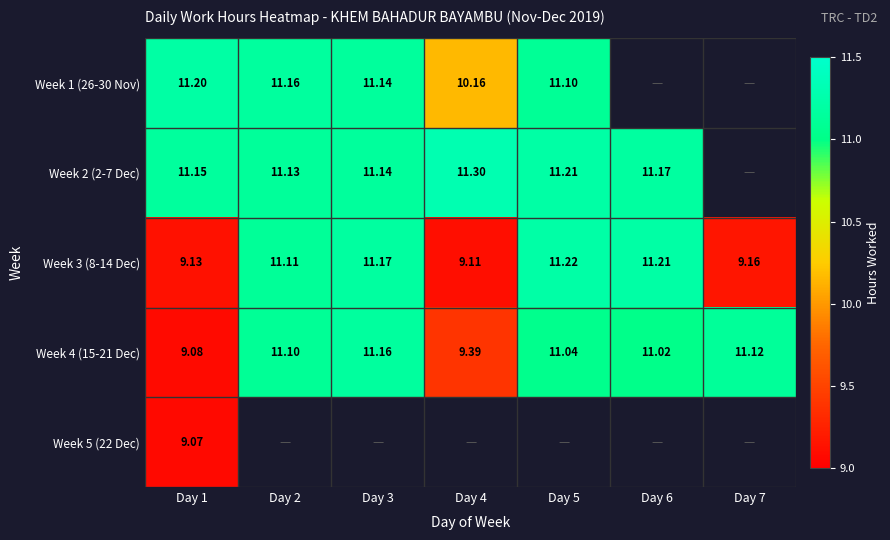

Which label corresponds to the smallest value in the chart?

Day 1